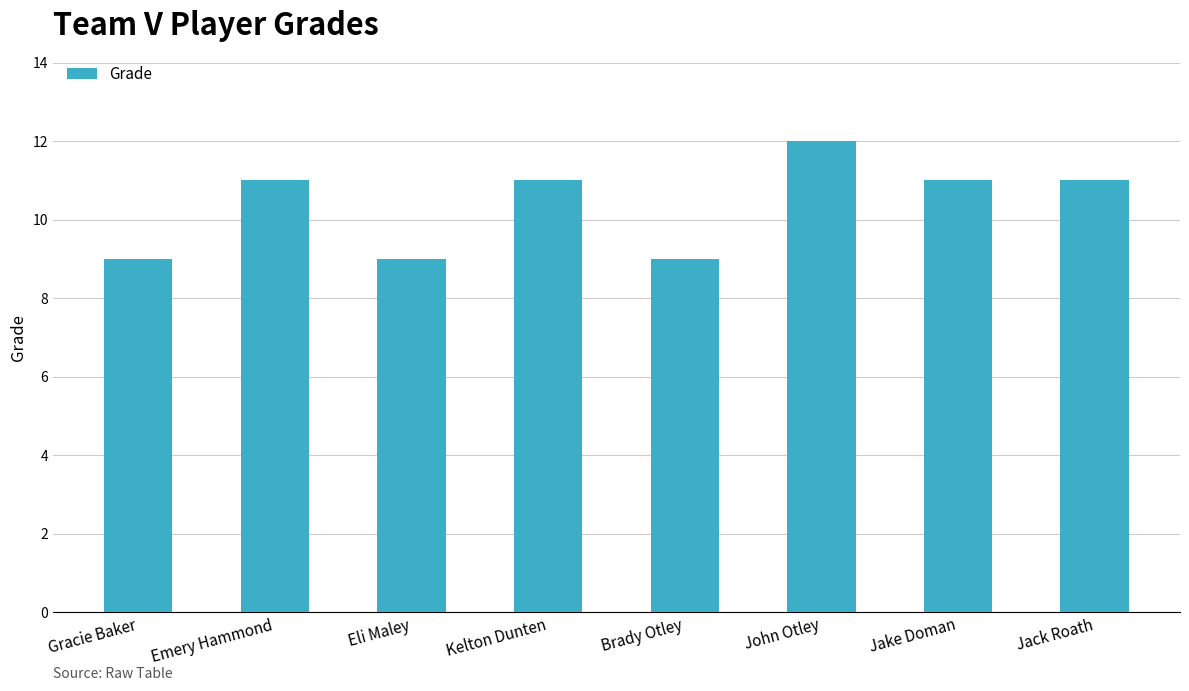

What is the label of the 5th bar from the left?

Brady Otley